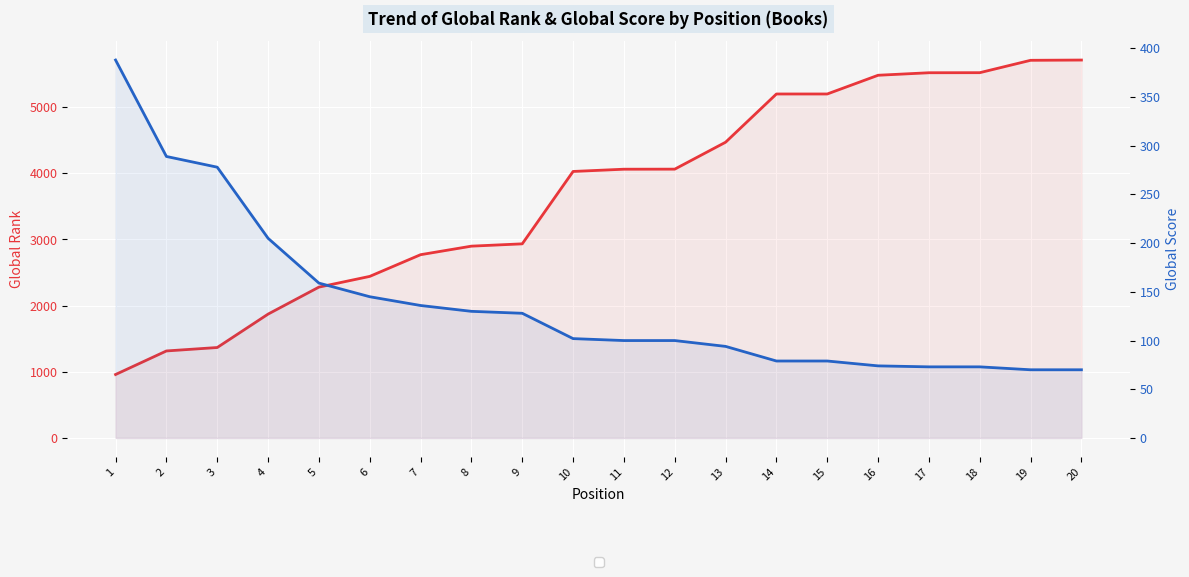

Between 5 and 12, which series saw the biggest shift?

Global Rank